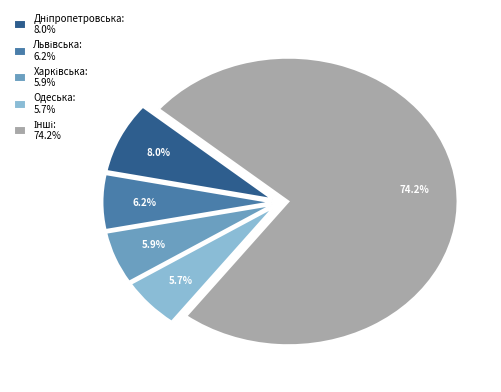

Is there any slice that represents more than half of the pie?

Yes